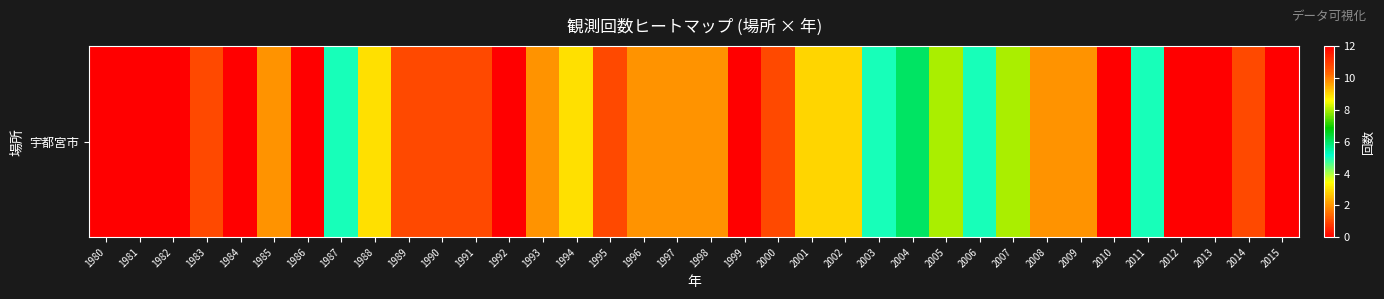

True or false: the data shows 0 at 1982.

True